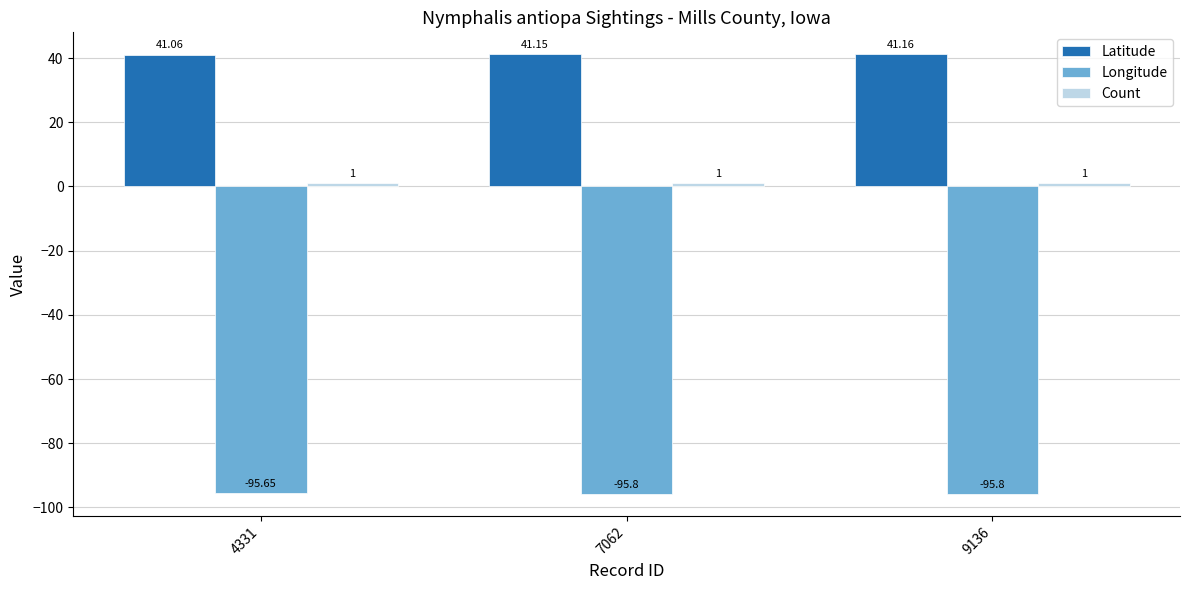

Rank the categories by Latitude value from lowest to highest.

4331, 7062, 9136